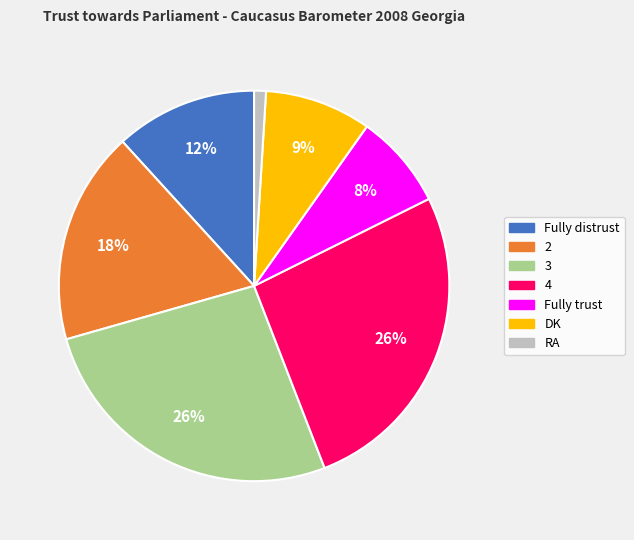

Does 2 represent more than half of the total?

No